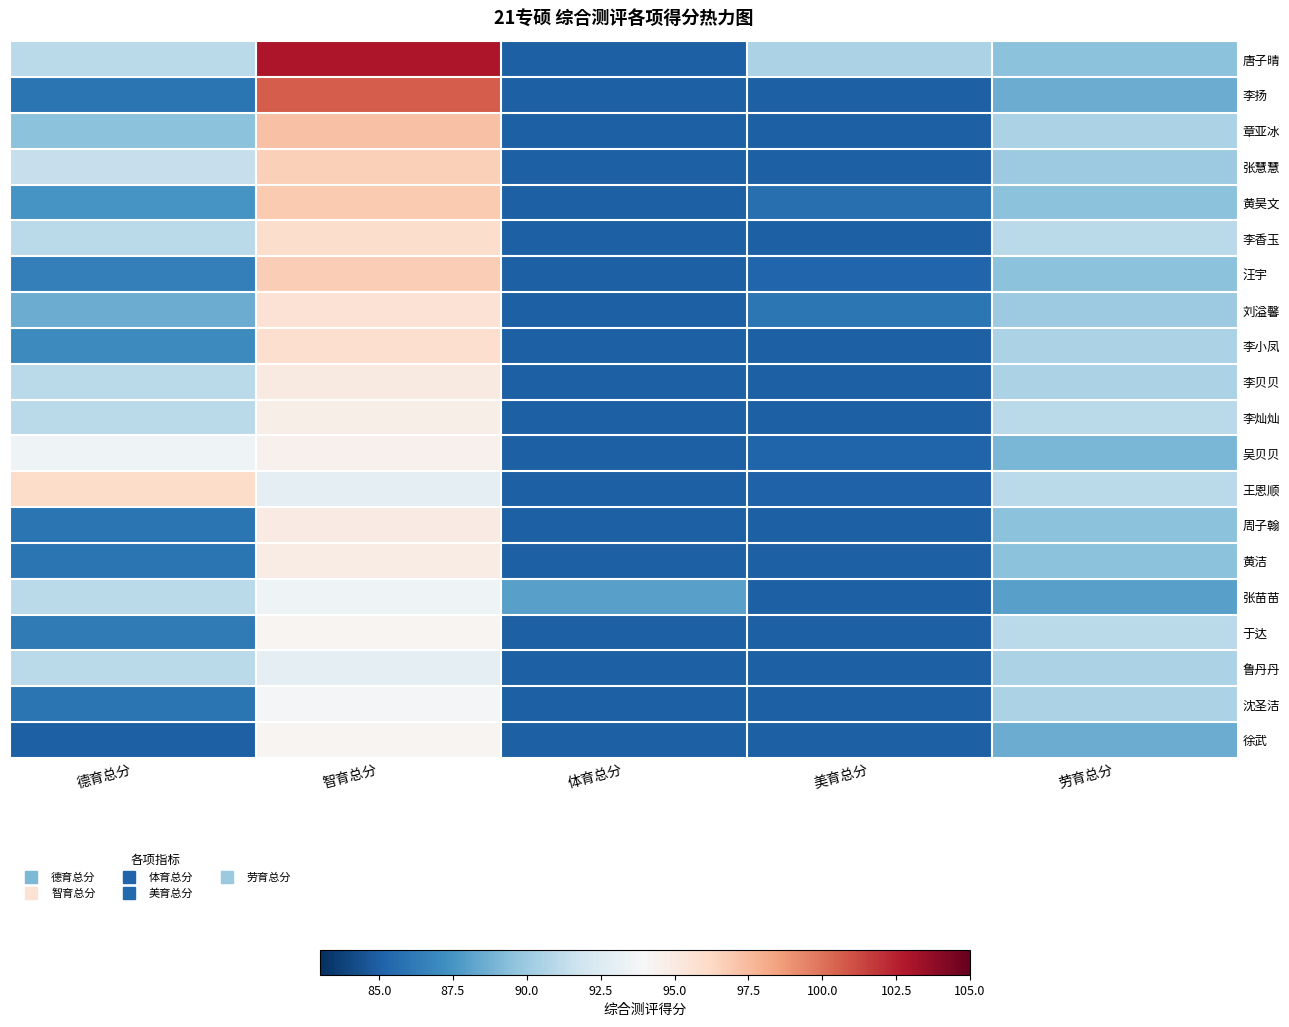

Reading left to right, list all the values displayed in this chart.

唐子晴: 德育总分=91.0	智育总分=102.9	体育总分=85.0	美育总分=90.5	劳育总分=89.5
李扬: 德育总分=86.0	智育总分=100.6	体育总分=85.0	美育总分=85.0	劳育总分=88.5
章亚冰: 德育总分=89.5	智育总分=97.2	体育总分=85.0	美育总分=85.0	劳育总分=90.5
张慧慧: 德育总分=91.5	智育总分=96.6	体育总分=85.0	美育总分=85.0	劳育总分=90.0
黄昊文: 德育总分=87.5	智育总分=96.9	体育总分=85.0	美育总分=85.7	劳育总分=89.5
李香玉: 德育总分=91.0	智育总分=95.9	体育总分=85.0	美育总分=85.0	劳育总分=91.0
汪宇: 德育总分=86.5	智育总分=96.7	体育总分=85.0	美育总分=85.2	劳育总分=89.5
刘溢馨: 德育总分=88.5	智育总分=95.6	体育总分=85.0	美育总分=86.0	劳育总分=90.0
李小凤: 德育总分=87.0	智育总分=95.8	体育总分=85.0	美育总分=85.0	劳育总分=90.5
李贝贝: 德育总分=91.0	智育总分=95.0	体育总分=85.0	美育总分=85.0	劳育总分=90.5
李灿灿: 德育总分=91.0	智育总分=94.7	体育总分=85.0	美育总分=85.0	劳育总分=91.0
吴贝贝: 德育总分=93.5	智育总分=94.5	体育总分=85.0	美育总分=85.2	劳育总分=89.0
王恩顺: 德育总分=96.0	智育总分=93.0	体育总分=85.0	美育总分=85.1	劳育总分=91.0
周子翰: 德育总分=86.0	智育总分=94.9	体育总分=85.0	美育总分=85.0	劳育总分=89.5
黄洁: 德育总分=86.0	智育总分=94.8	体育总分=85.0	美育总分=85.0	劳育总分=89.5
张苗苗: 德育总分=91.0	智育总分=93.5	体育总分=88.0	美育总分=85.0	劳育总分=88.0
于达: 德育总分=86.2	智育总分=94.2	体育总分=85.0	美育总分=85.0	劳育总分=91.0
鲁丹丹: 德育总分=91.0	智育总分=93.0	体育总分=85.0	美育总分=85.0	劳育总分=90.5
沈圣洁: 德育总分=86.0	智育总分=93.8	体育总分=85.0	美育总分=85.0	劳育总分=90.5
徐武: 德育总分=85.0	智育总分=94.2	体育总分=85.0	美育总分=85.0	劳育总分=88.5